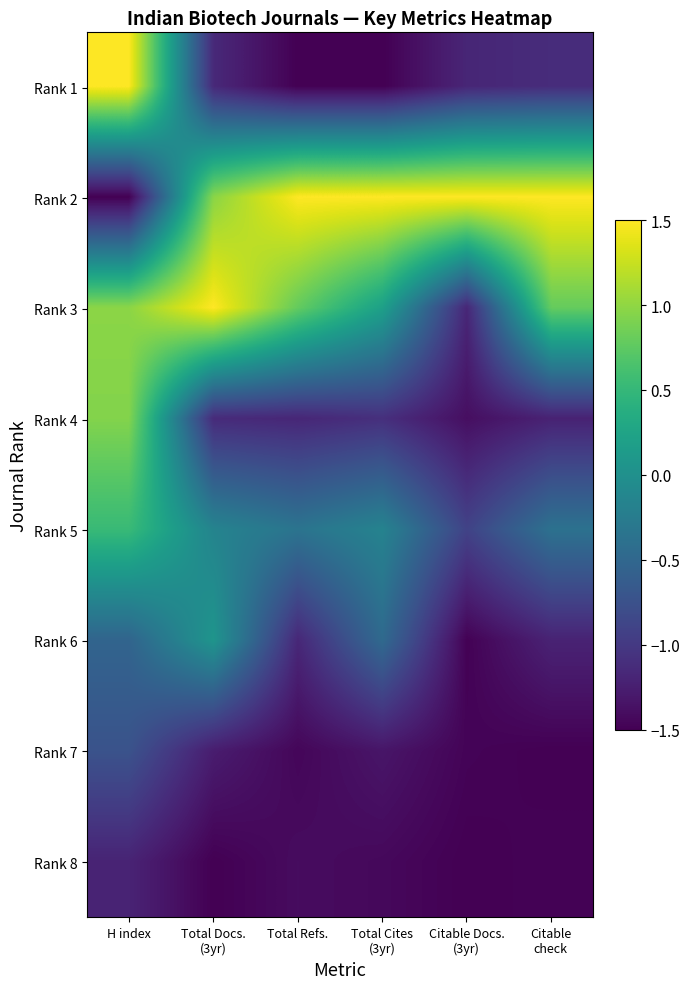

Count the number of data series in this chart.

8